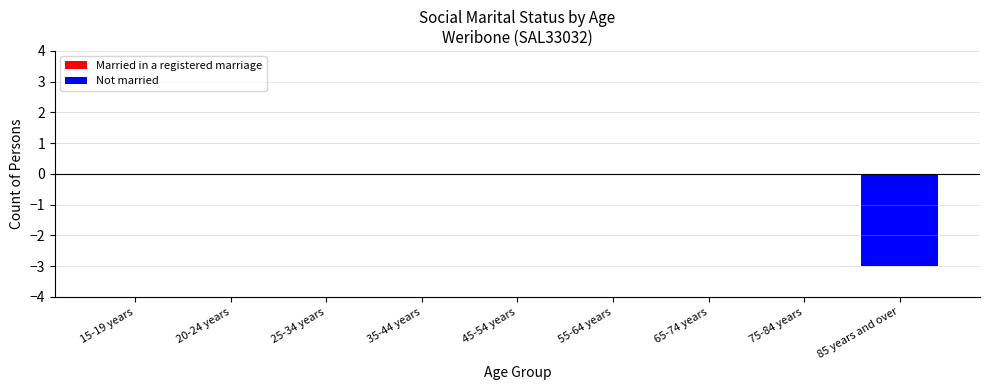

Is it true that the value at 45-54 years is 0?

True